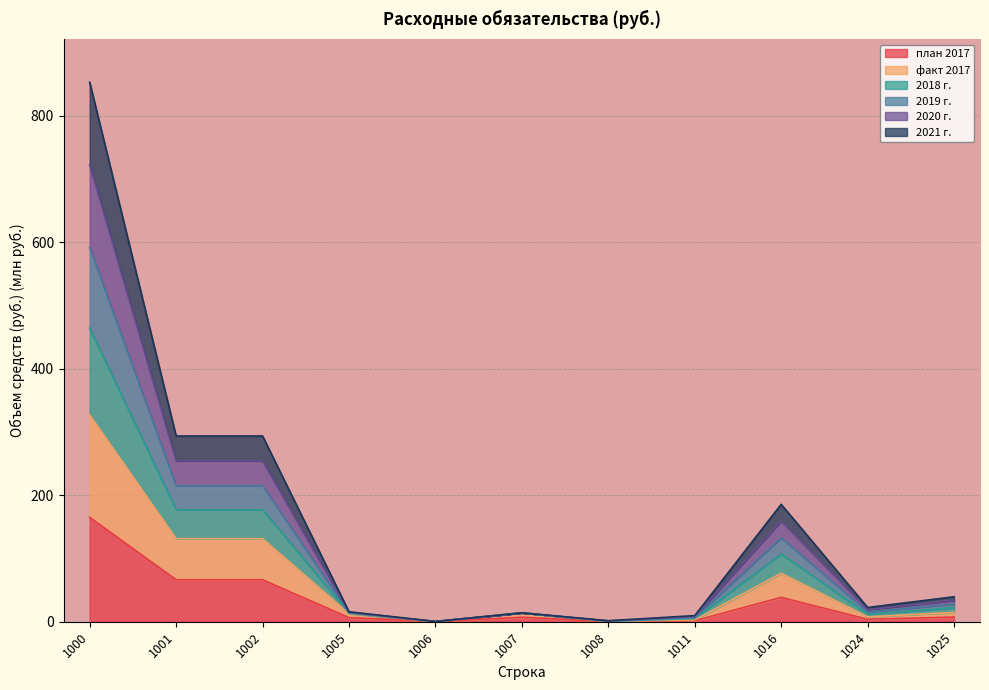

Which has a higher value, 1016 or 1005?

1016